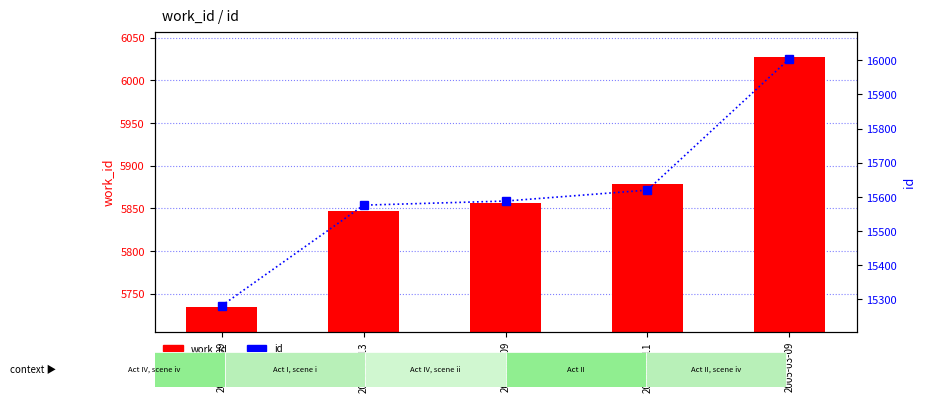

At how many categories does at least one series exceed 8018?

5